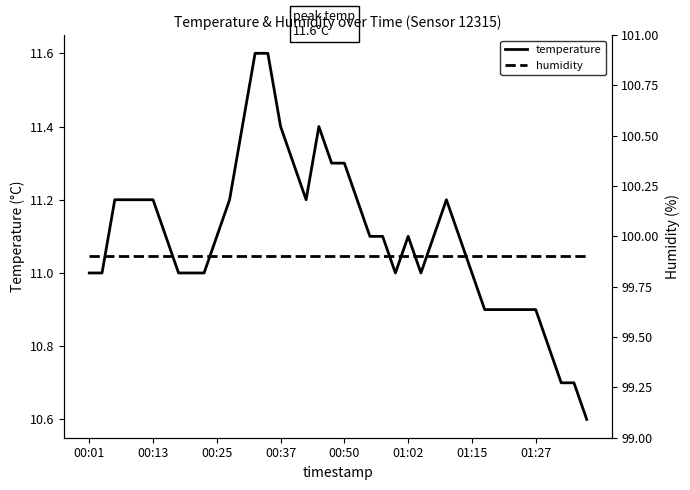

What is the sum of all temperature values?

443.9